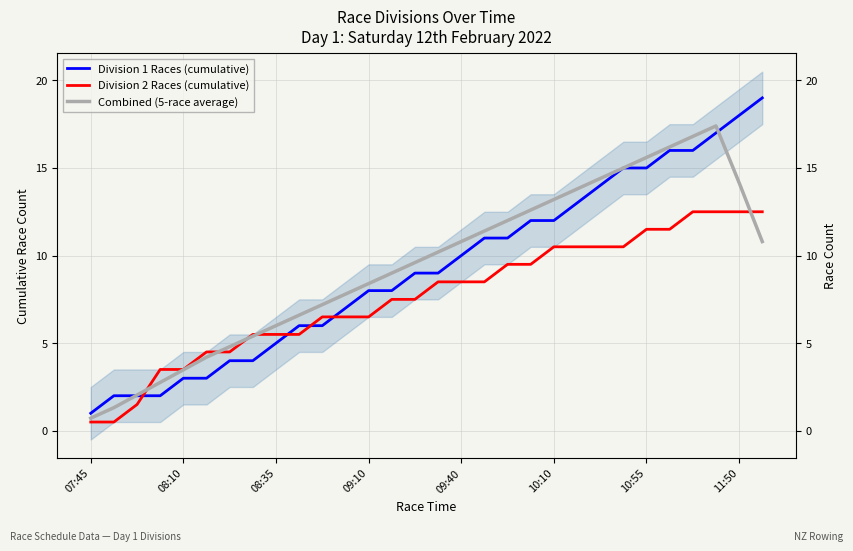

Reading right to left, what are all the values shown in this chart?

Division 1 Races (cumulative): 19.0	18.0	17.0	16.0	16.0	15.0	15.0	14.0	13.0	12.0	12.0	11.0	11.0	10.0	9.0	9.0	8.0	8.0	7.0	6.0	6.0	5.0	4.0	4.0	3.0	3.0	2.0	2.0	2.0	1.0
Division 2 Races (cumulative): 12.5	12.5	12.5	12.5	11.5	11.5	10.5	10.5	10.5	10.5	9.5	9.5	8.5	8.5	8.5	7.5	7.5	6.5	6.5	6.5	5.5	5.5	5.5	4.5	4.5	3.5	3.5	1.5	0.5	0.5
Combined (5-race average): 10.8	14.2	17.4	16.8	16.2	15.6	15.0	14.4	13.8	13.2	12.6	12.0	11.4	10.8	10.2	9.6	9.0	8.4	7.8	7.2	6.6	6.0	5.4	4.8	4.2	3.5	2.8	2.0	1.3	0.7